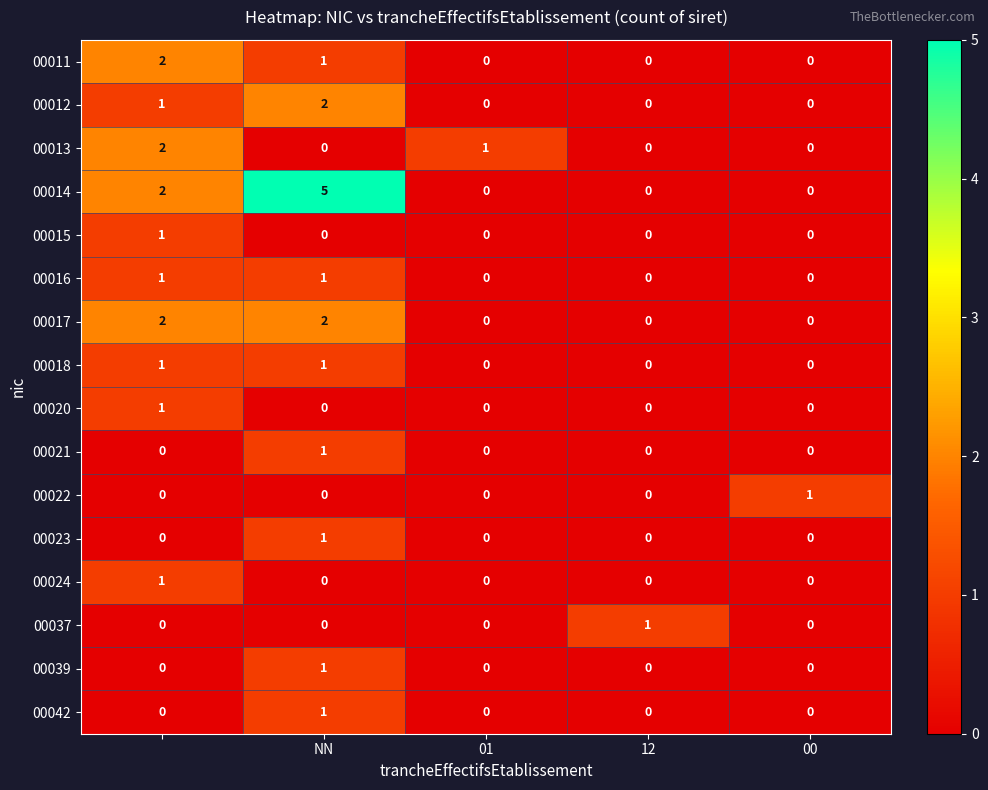

At how many categories does at least one series exceed 0?

5